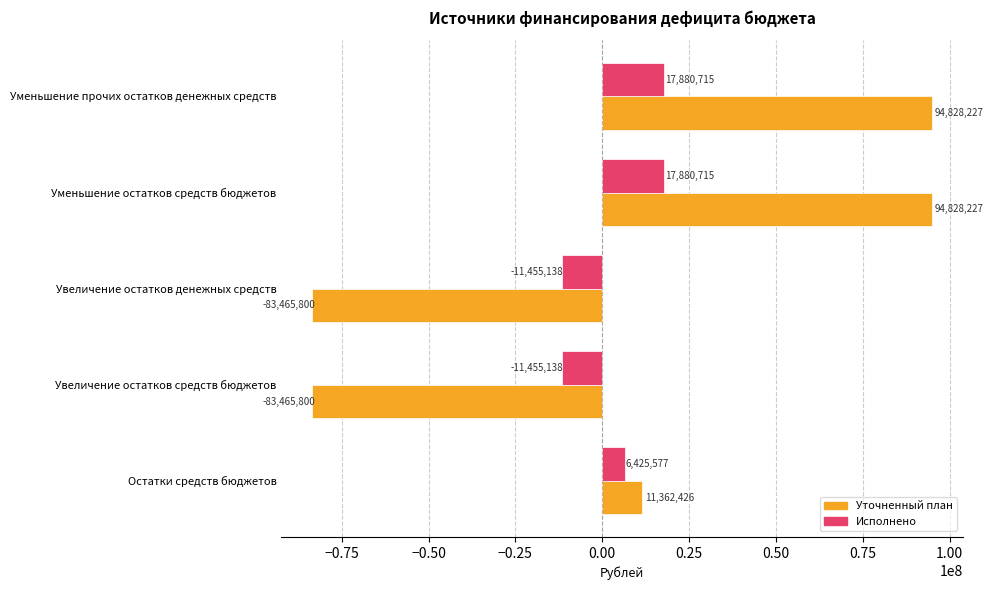

What is the minimum value shown in the chart?

-83465800.3